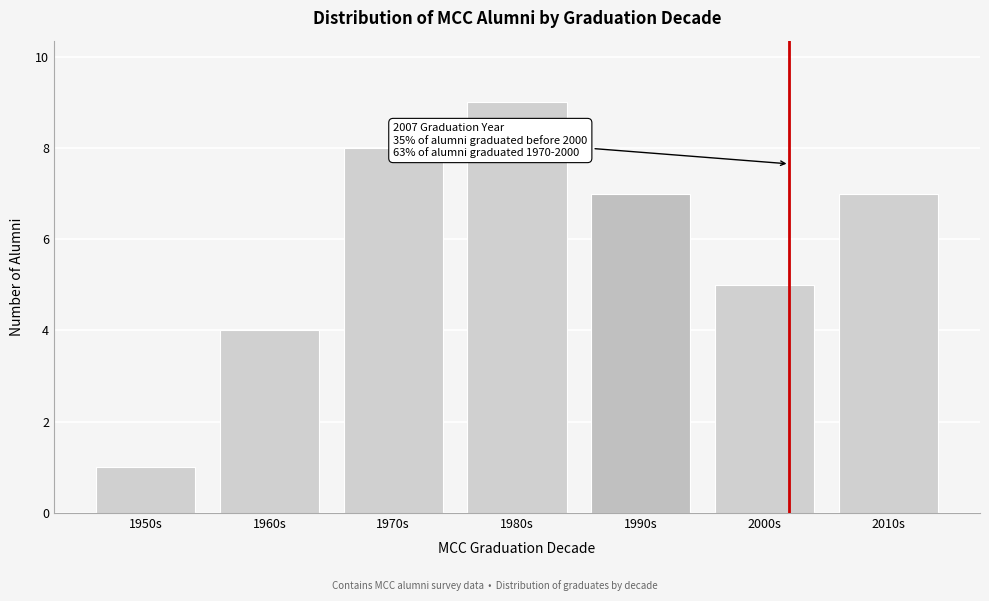

Reading left to right, transcribe all the data shown in this chart.

1950s=1	1960s=4	1970s=8	1980s=9	1990s=7	2000s=5	2010s=7